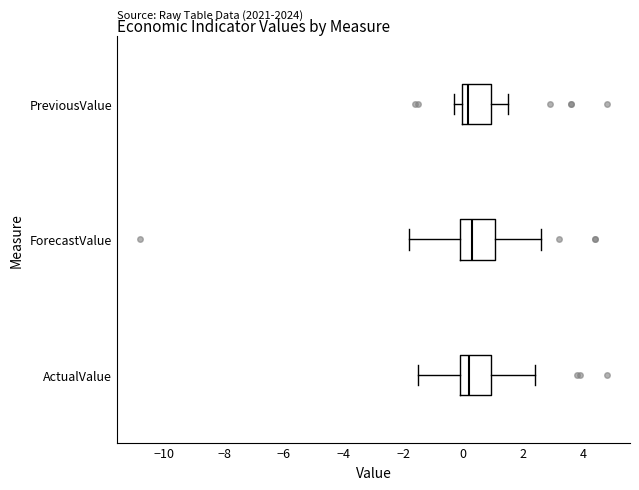

Where does the left whisker of the box for ActualValue end on the x-axis? The values are not printed on the chart, so give them approximately, as read against the axis.

-1.4